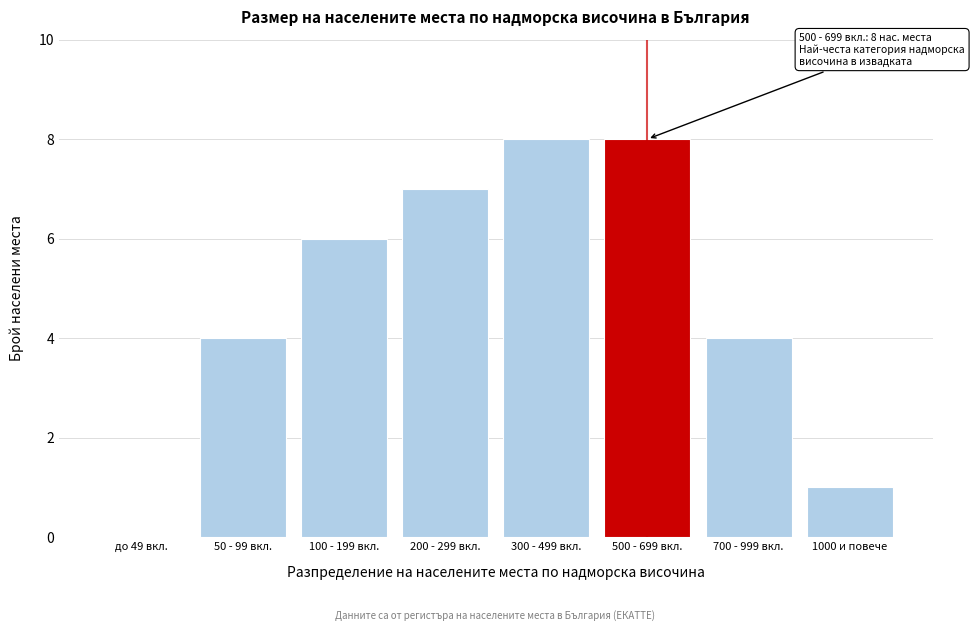

Reading left to right, extract all data points from this chart.

до 49 вкл.=0	50 - 99 вкл.=4	100 - 199 вкл.=6	200 - 299 вкл.=7	300 - 499 вкл.=8	500 - 699 вкл.=8	700 - 999 вкл.=4	1000 и повече=1